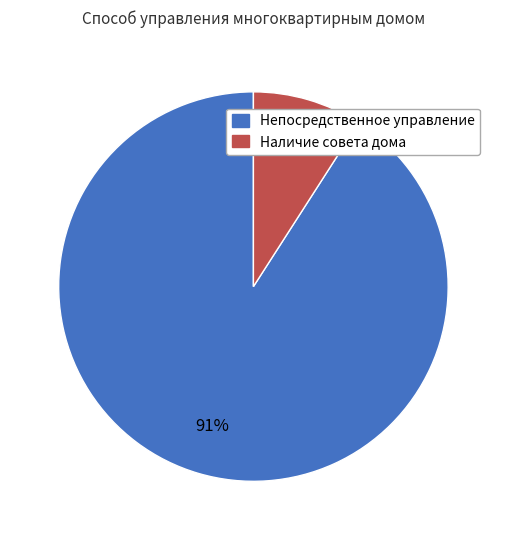

Count the number of slices in the pie.

2